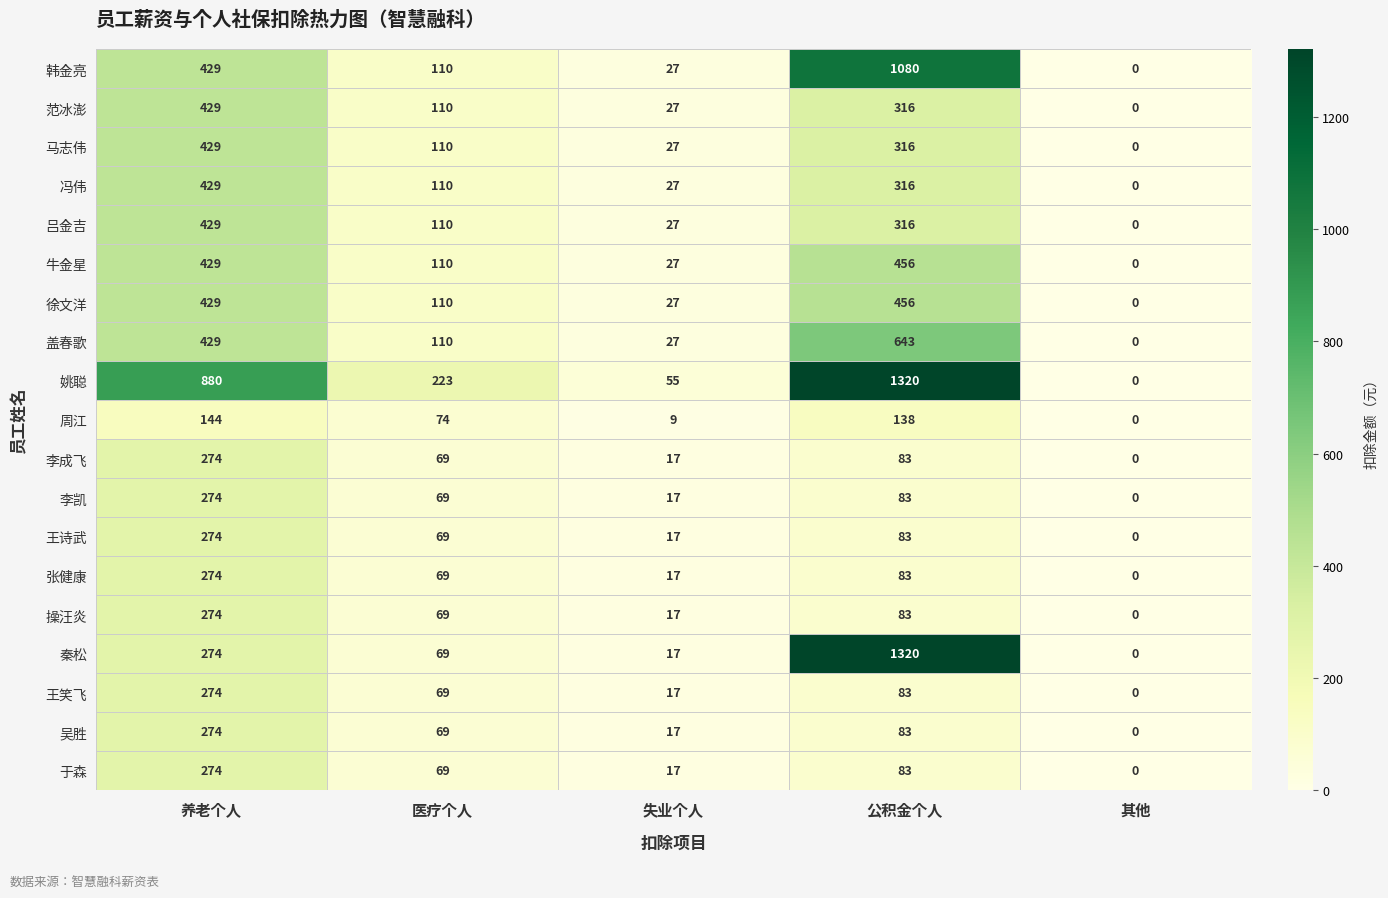

What is the sum of all 吕金吉 values?

882